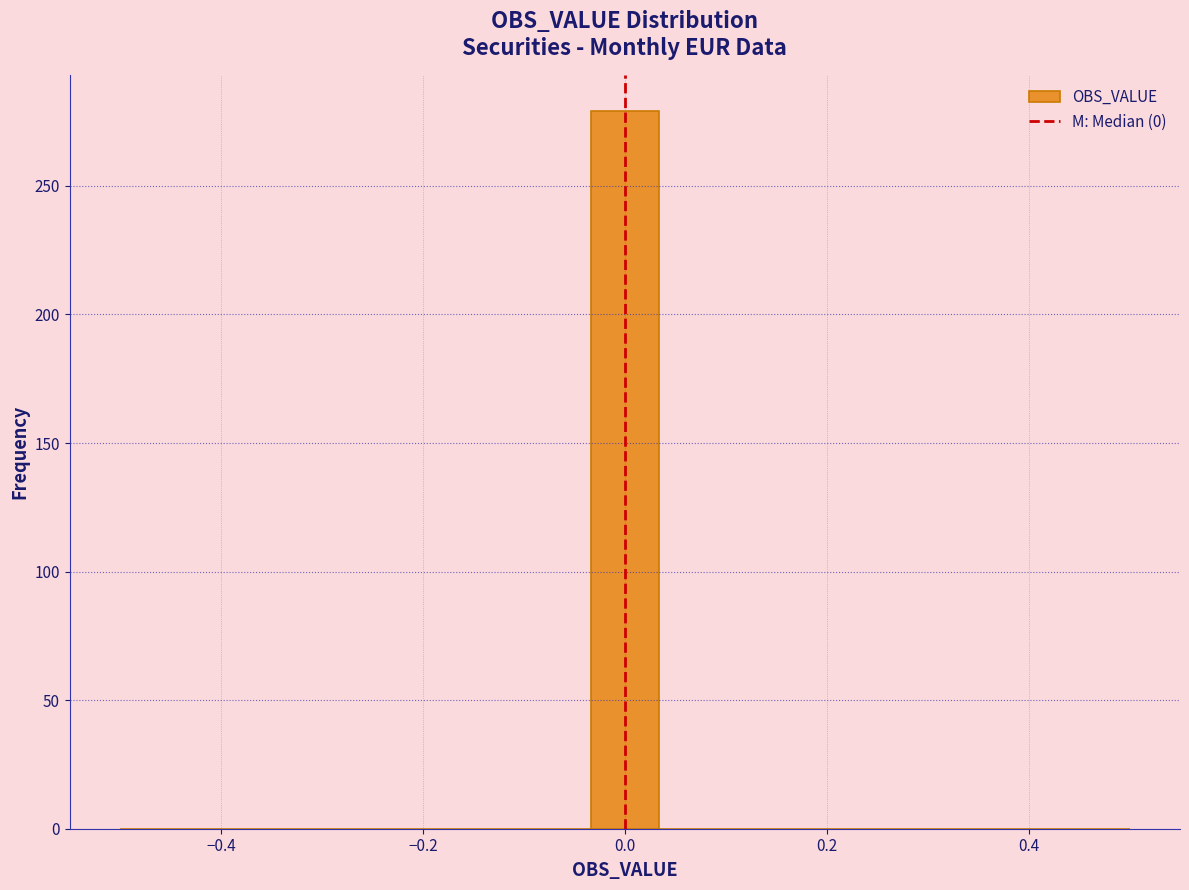

Read against the x-axis, roughly where is the centre of the tallest bar?

0.00